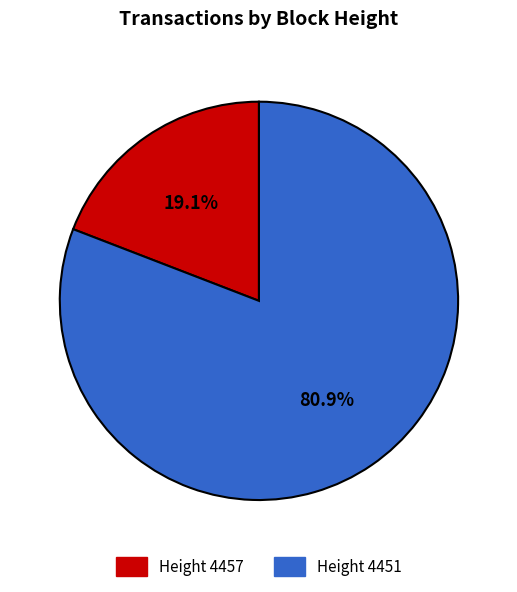

To the nearest percent, what is the average slice percentage?

50%